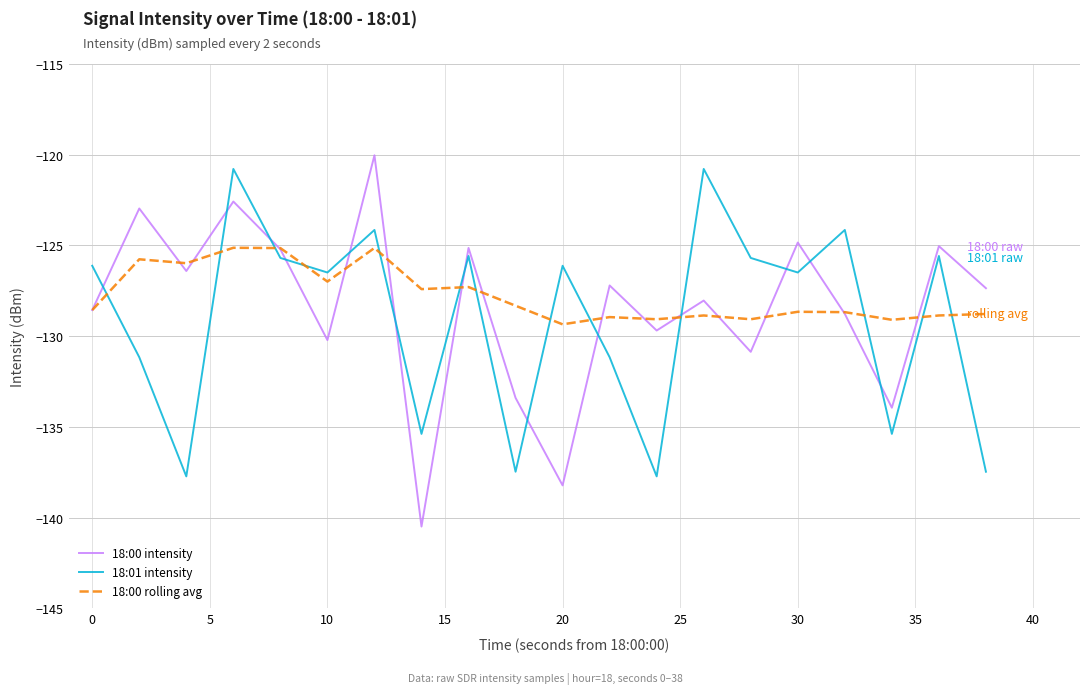

After their last crossing, which series has the higher values: 18:00 rolling avg or 18:01 intensity?

18:00 rolling avg